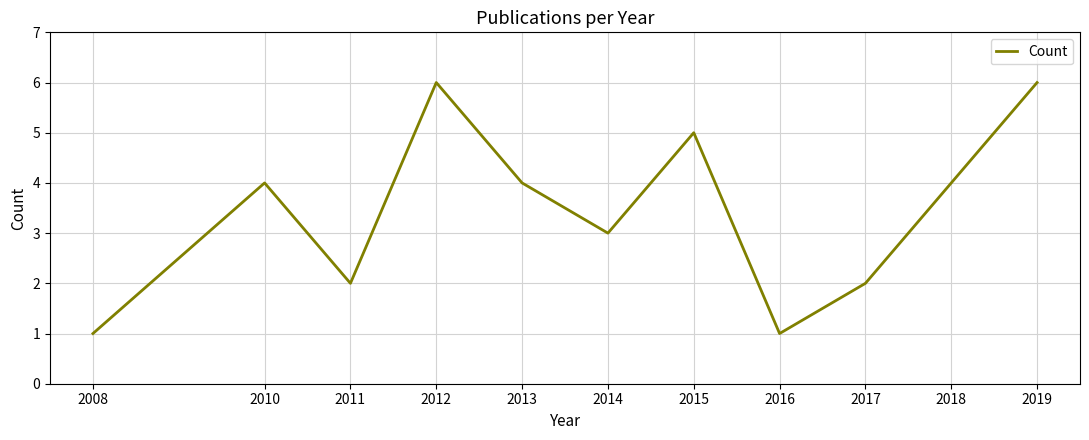

Approximately how many times larger is the value at 2018 compared to 2010?

1.0